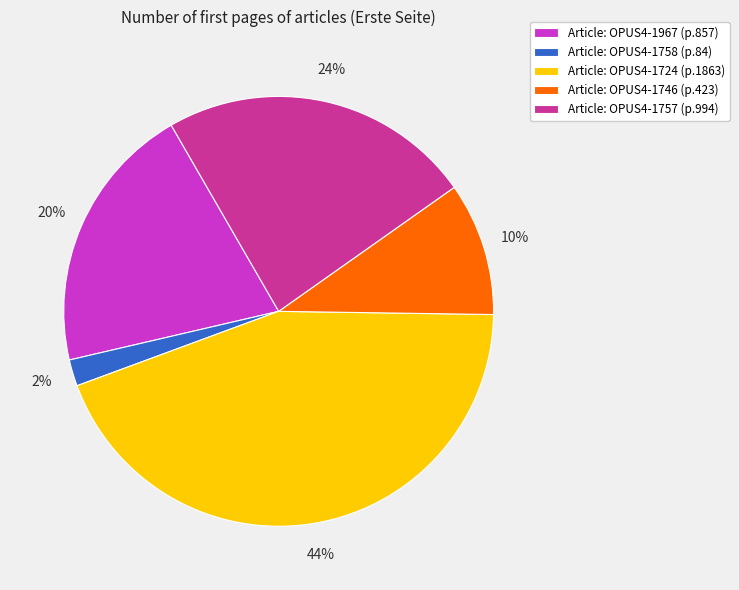

How many segments does this pie chart have?

5